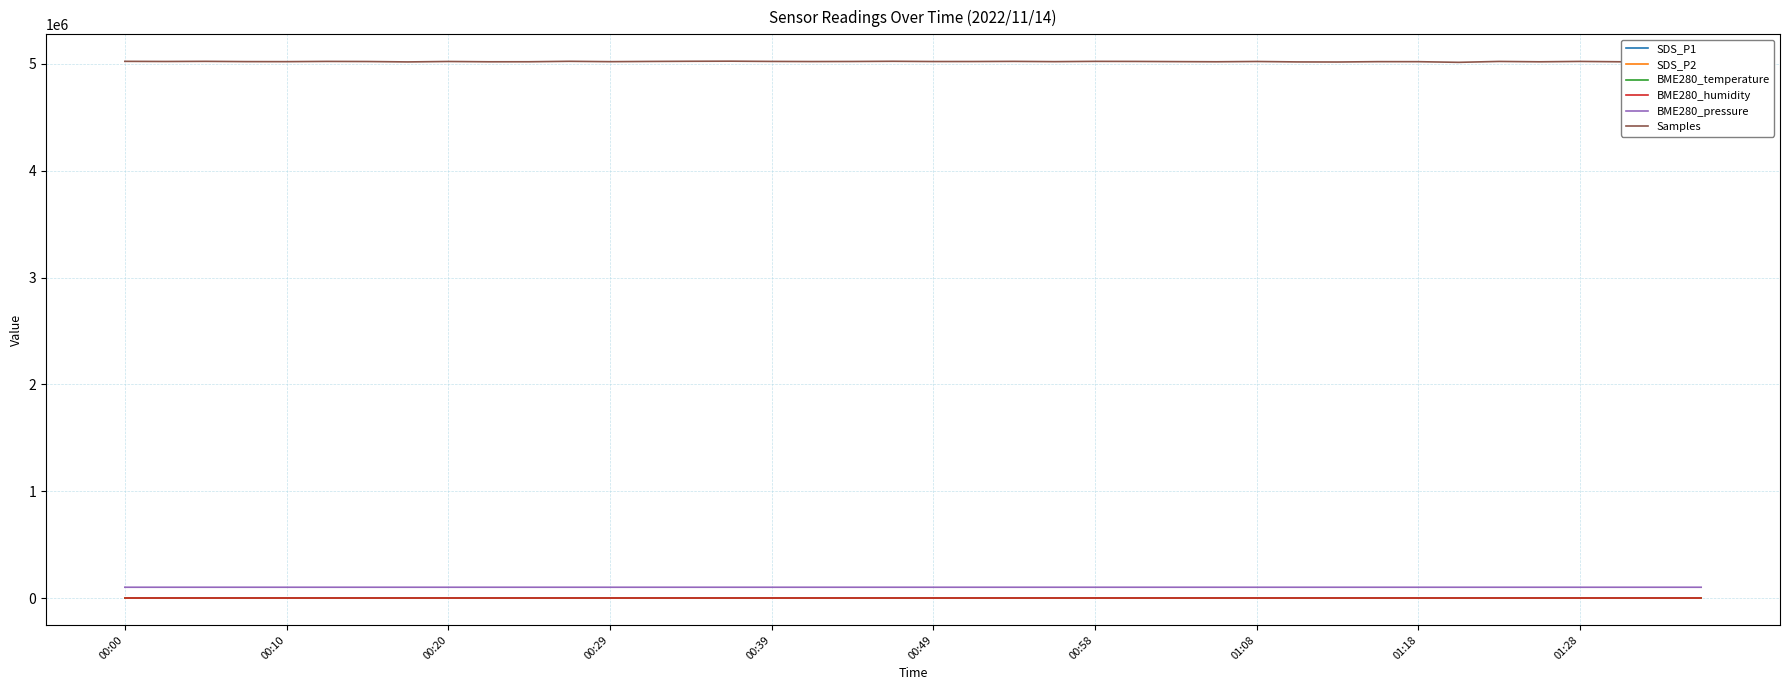

Which series has the largest total across all categories?

Samples